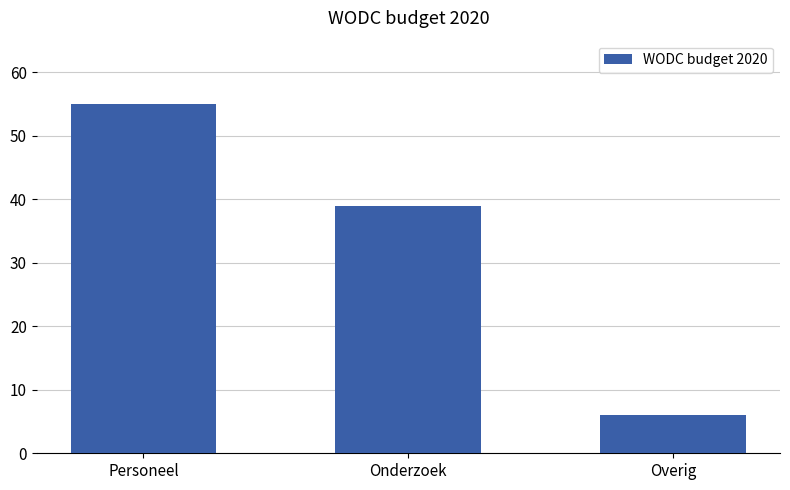

Which category has the highest value across all series?

Personeel